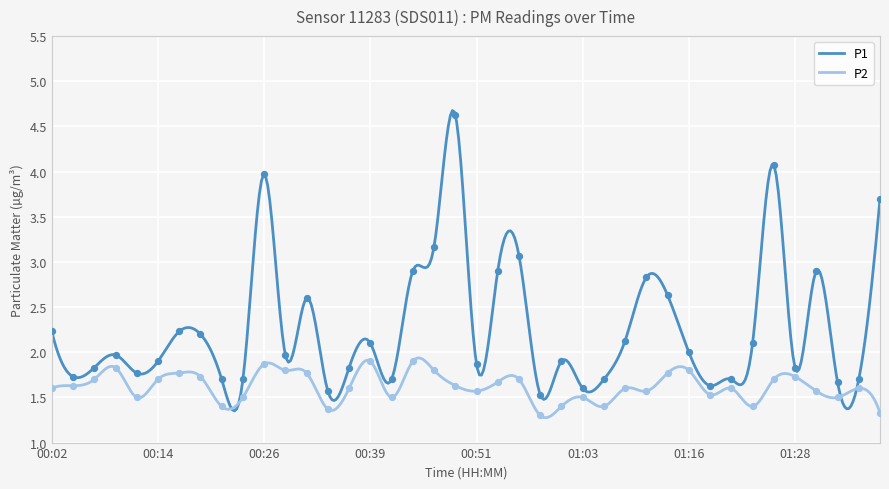

Which series has the largest total across all categories?

P1